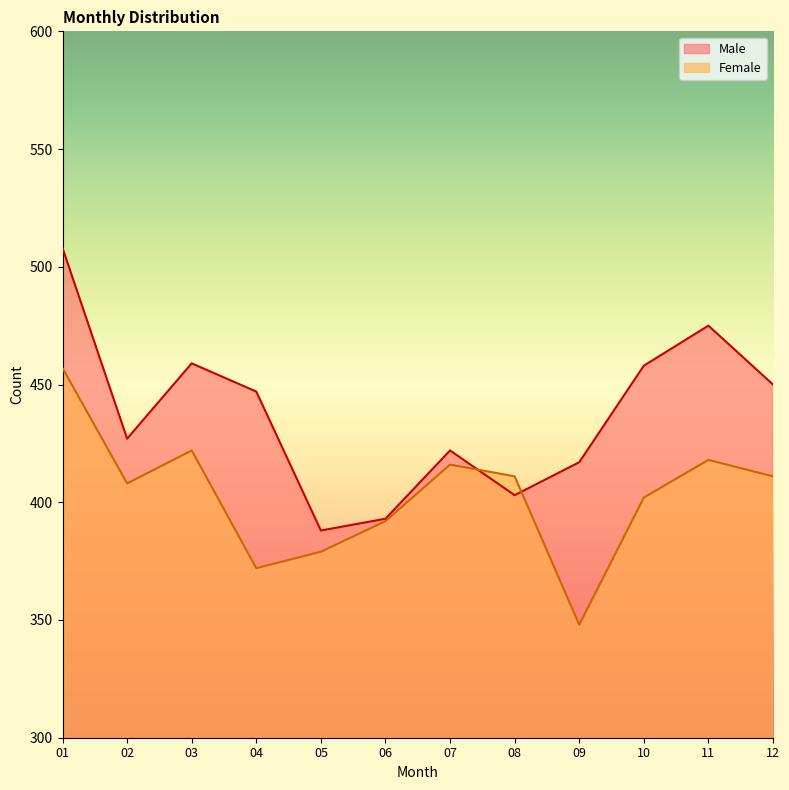

List the series in order of their peak value, highest first.

Male, Female